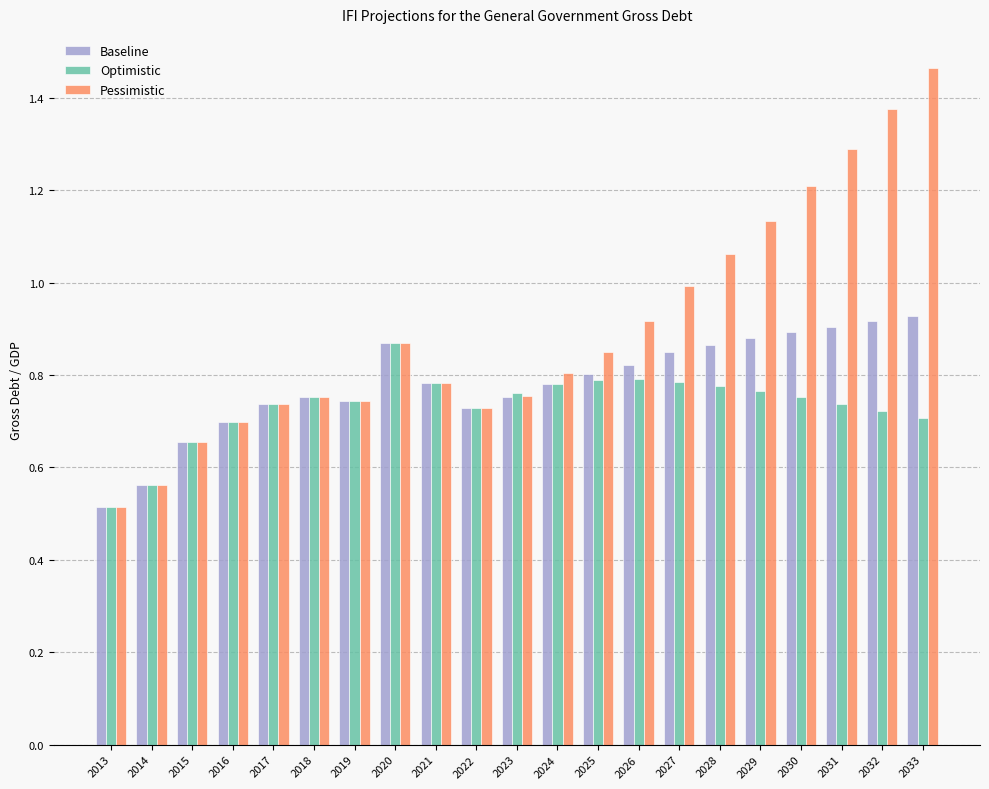

Rank the series at 2028 from highest to lowest value.

Pessimistic, Baseline, Optimistic